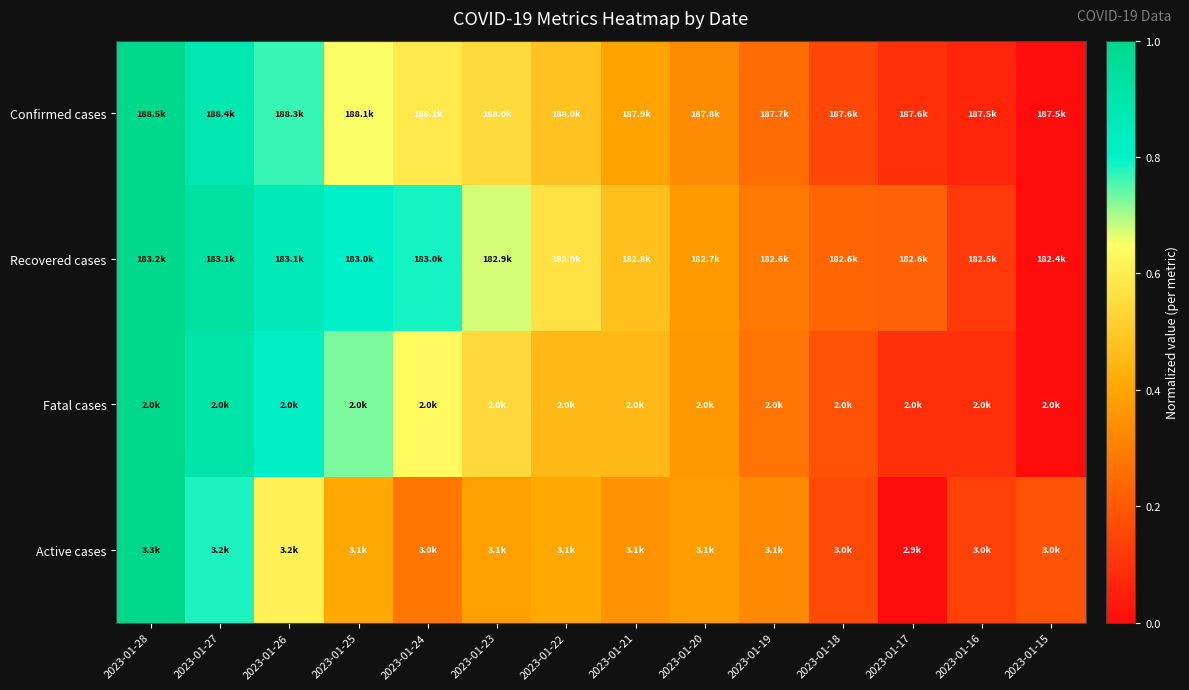

Reading right to left, list all the values displayed in this chart.

Confirmed cases: 2023-01-15=0.0	2023-01-16=0.1	2023-01-17=0.1	2023-01-18=0.2	2023-01-19=0.3	2023-01-20=0.3	2023-01-21=0.4	2023-01-22=0.5	2023-01-23=0.5	2023-01-24=0.6	2023-01-25=0.7	2023-01-26=0.8	2023-01-27=0.9	2023-01-28=1.0
Recovered cases: 2023-01-15=0.0	2023-01-16=0.1	2023-01-17=0.2	2023-01-18=0.2	2023-01-19=0.3	2023-01-20=0.4	2023-01-21=0.5	2023-01-22=0.6	2023-01-23=0.7	2023-01-24=0.8	2023-01-25=0.8	2023-01-26=0.9	2023-01-27=0.9	2023-01-28=1.0
Fatal cases: 2023-01-15=0.0	2023-01-16=0.1	2023-01-17=0.1	2023-01-18=0.2	2023-01-19=0.3	2023-01-20=0.4	2023-01-21=0.5	2023-01-22=0.5	2023-01-23=0.5	2023-01-24=0.6	2023-01-25=0.7	2023-01-26=0.8	2023-01-27=0.9	2023-01-28=1.0
Active cases: 2023-01-15=0.2	2023-01-16=0.1	2023-01-17=0.0	2023-01-18=0.2	2023-01-19=0.3	2023-01-20=0.4	2023-01-21=0.4	2023-01-22=0.4	2023-01-23=0.4	2023-01-24=0.3	2023-01-25=0.4	2023-01-26=0.6	2023-01-27=0.8	2023-01-28=1.0